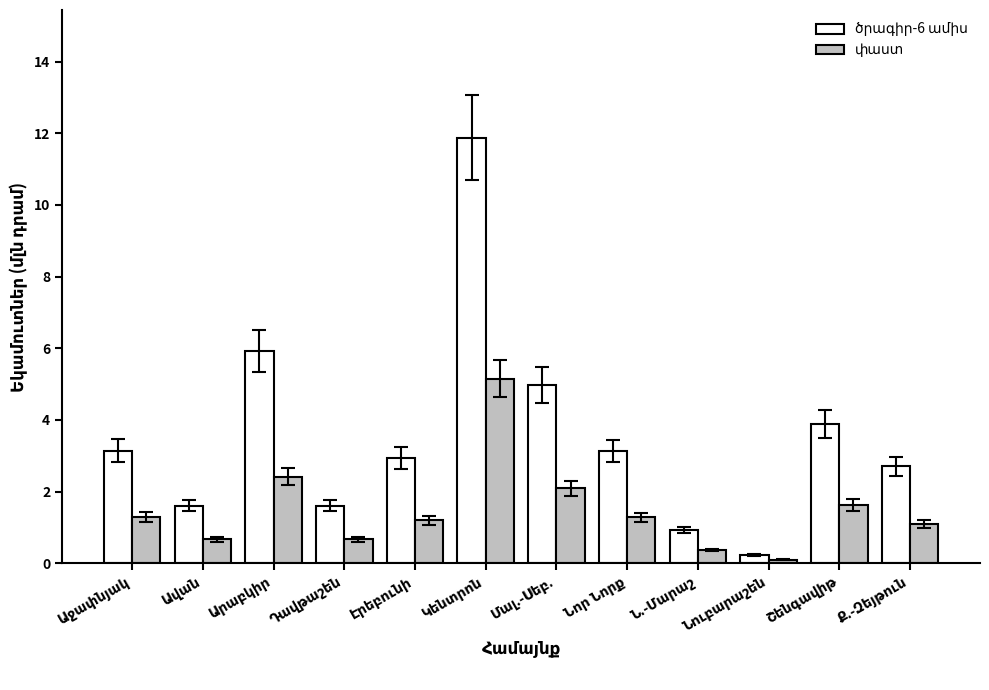

What is the sum of the փաստ values at Ավան and Էրեբունի?

1.9